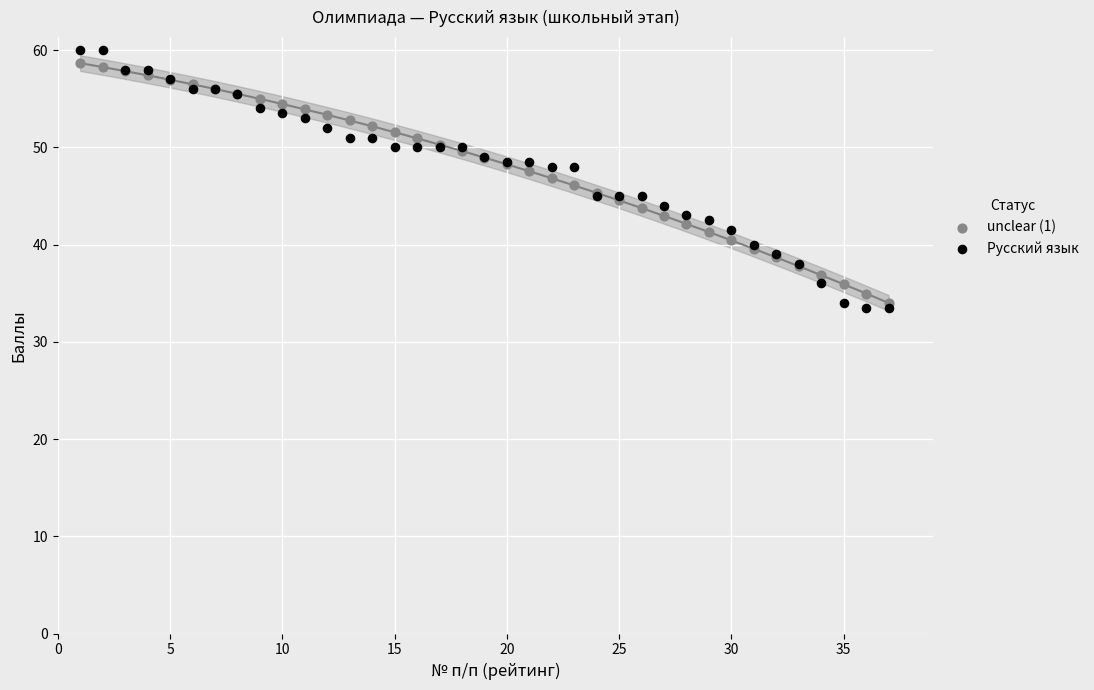

Which series has the largest Y range (max minus min)?

Русский язык